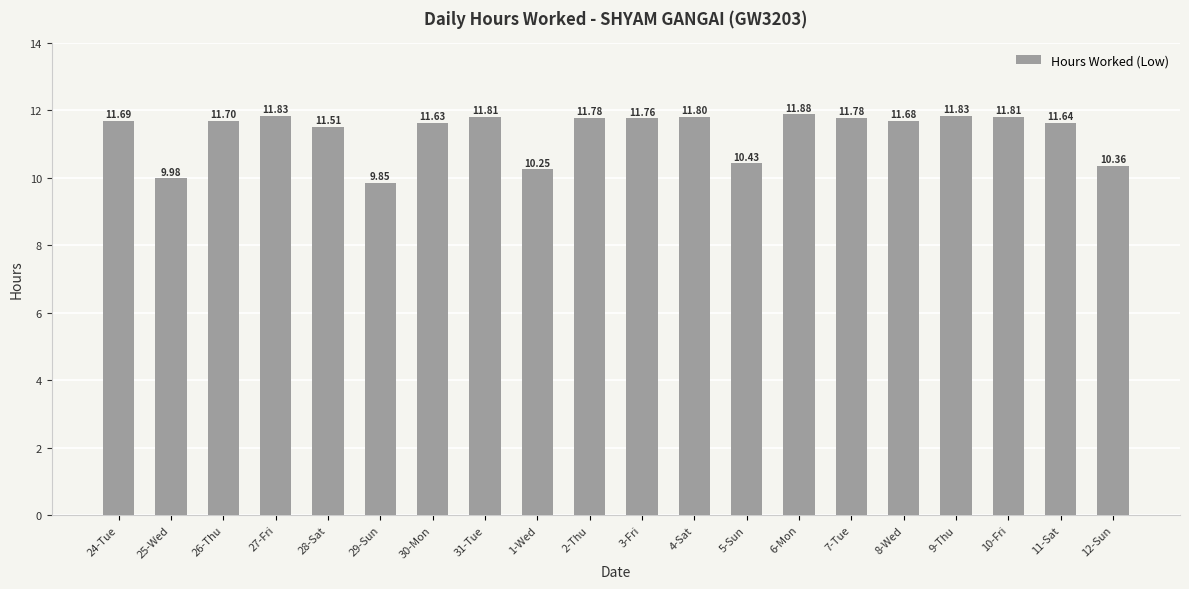

What is the difference between the maximum and minimum values?

2.0